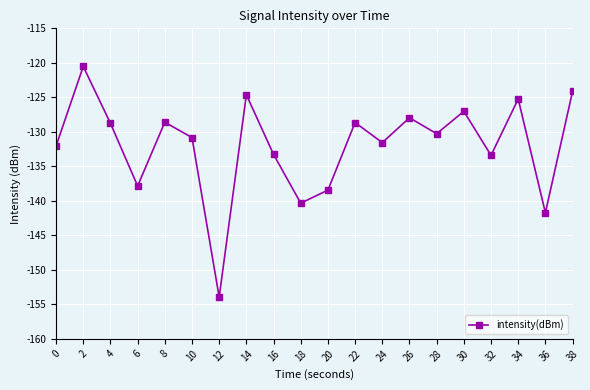

What is the approximate value at 20?

-138.4